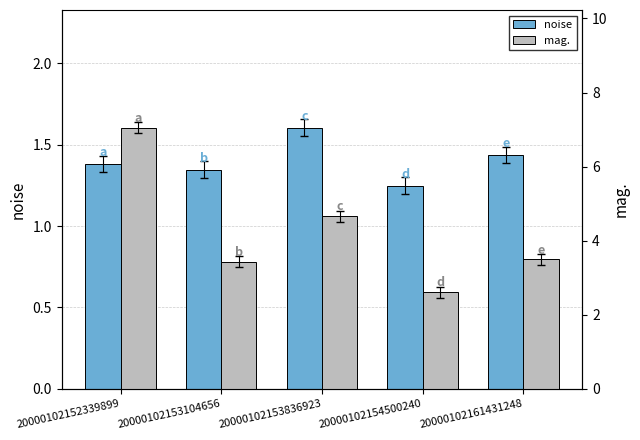

At which category is the sum across all series the highest?

20000102152339899